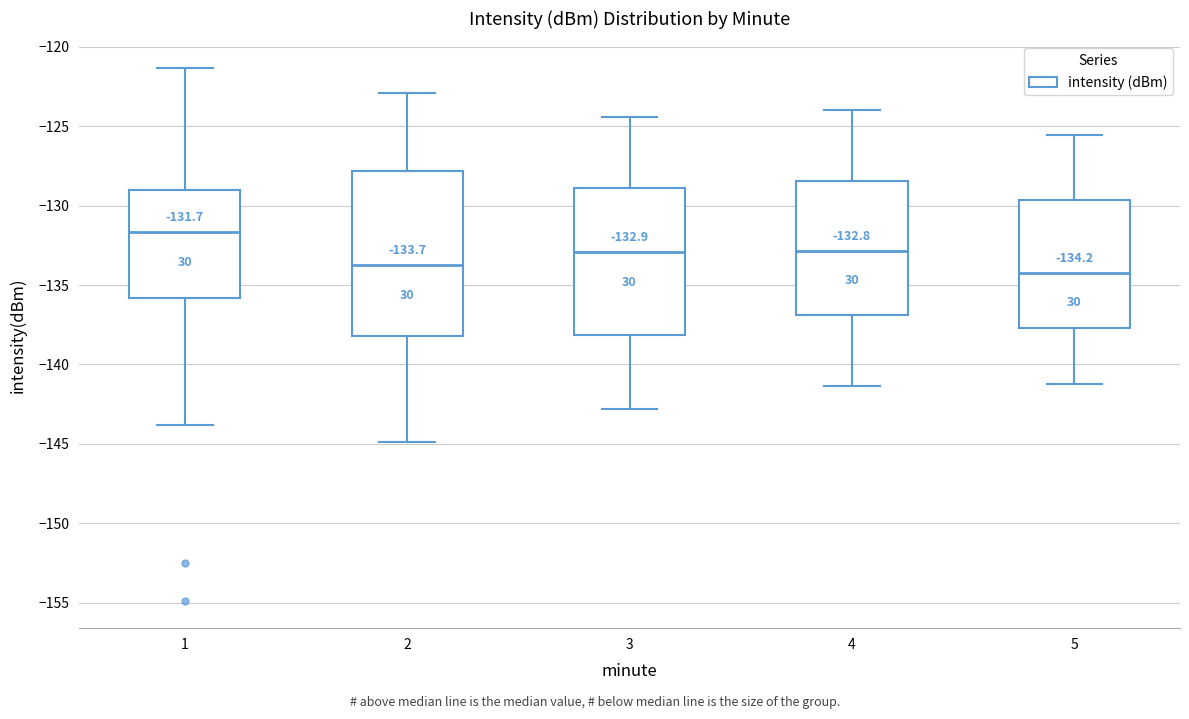

Comparing the boxes themselves (not the whiskers), which one is the tallest?

2